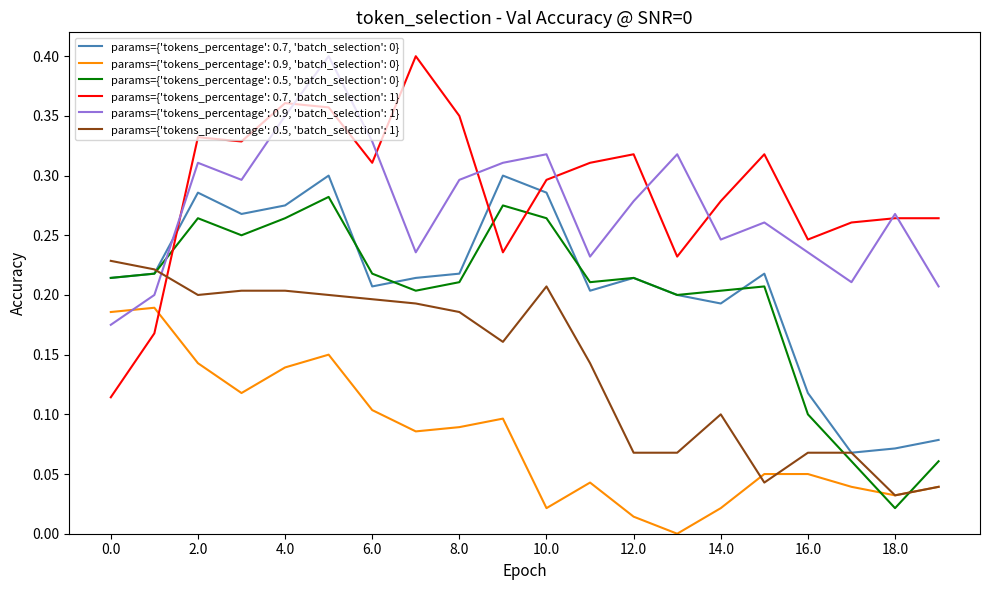

After their last crossing, which series has the higher values: params={'tokens_percentage': 0.9, 'batch_selection': 1} or params={'tokens_percentage': 0.9, 'batch_selection': 0}?

params={'tokens_percentage': 0.9, 'batch_selection': 1}